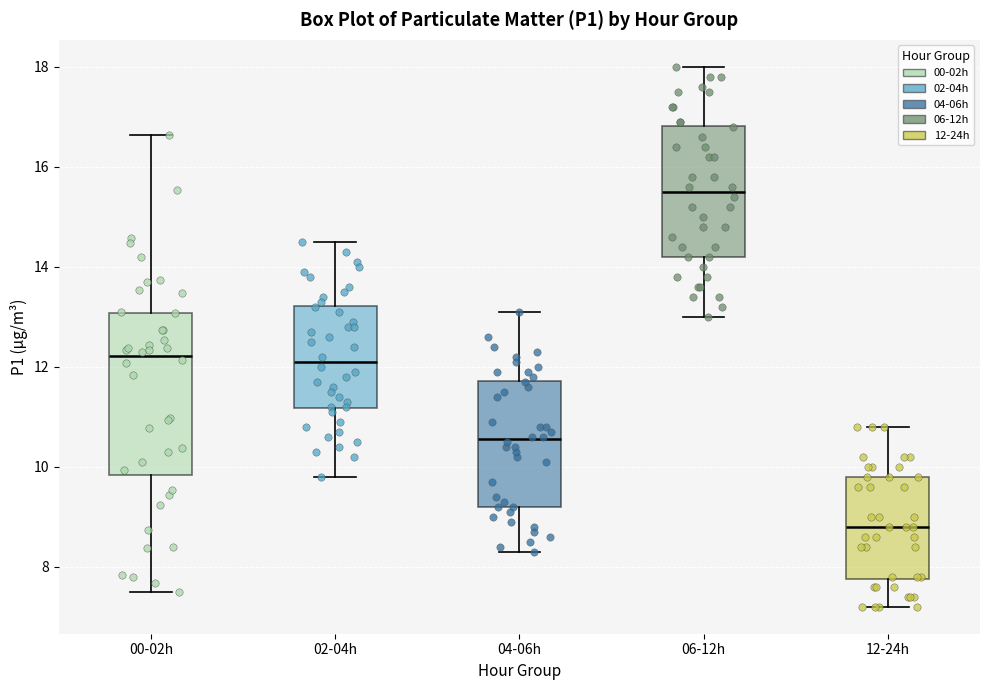

Reading left to right, transcribe this box plot: for each box, give where its median line is, the range the box spans, and where its two whiskers end, as read against the y-axis. The values are not printed on the chart, so give them approximately, as read against the axis.

00-02h: median 12.2, box 9.8 to 13.0, whiskers 7.6 to 16.6
02-04h: median 12.2, box 11.2 to 13.2, whiskers 9.8 to 14.6
04-06h: median 10.6, box 9.2 to 11.8, whiskers 8.4 to 13.2
06-12h: median 15.6, box 14.2 to 16.8, whiskers 13.0 to 18.0
12-24h: median 8.8, box 7.8 to 9.8, whiskers 7.2 to 10.8